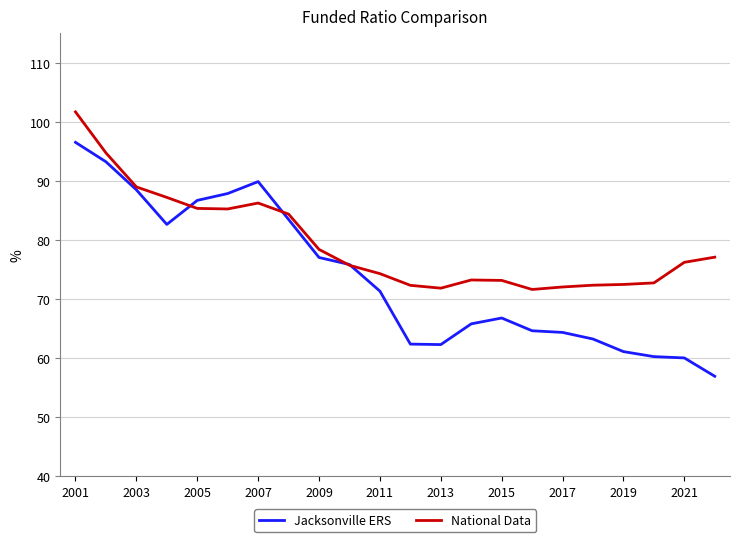

At how many categories does at least one series exceed 85?

7